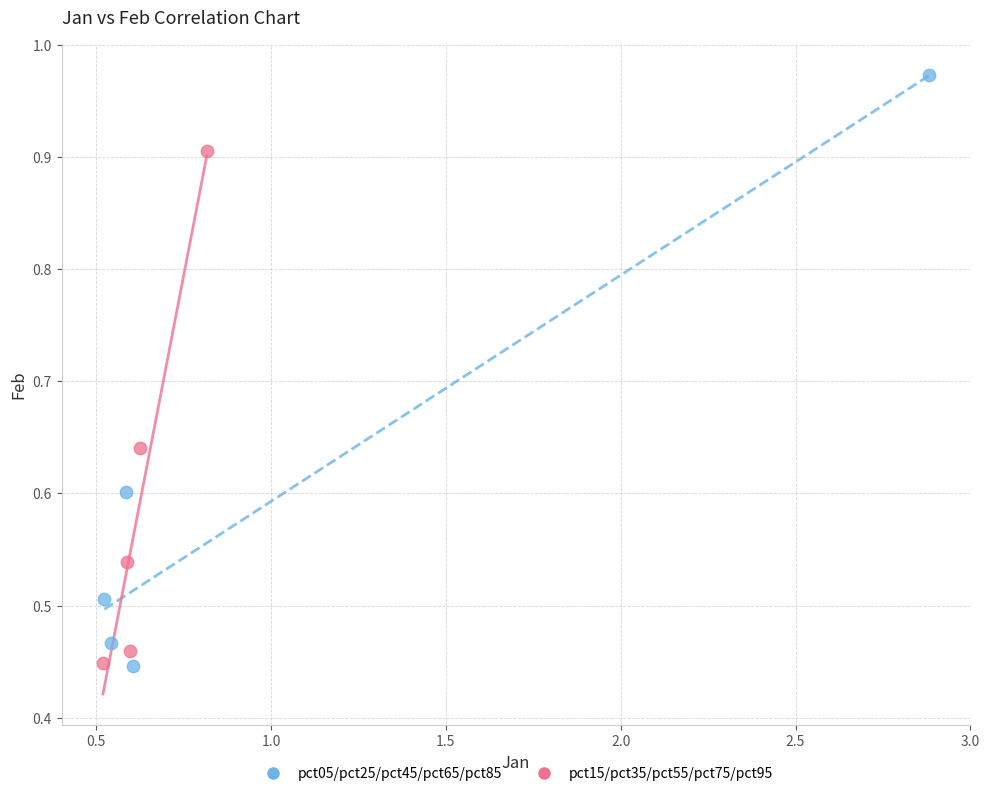

Which series reaches the maximum Y coordinate?

pct05/pct25/pct45/pct65/pct85